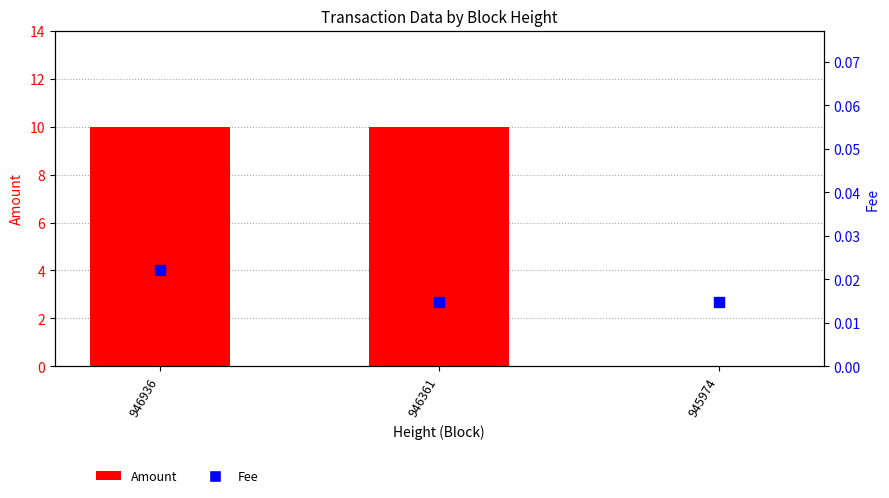

Which series has the widest spread of Y values?

Amount